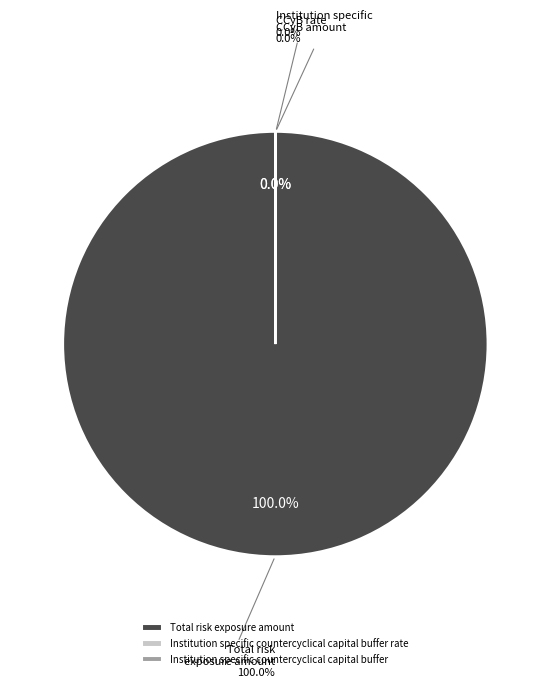

Rank the categories by value from highest to lowest.

Total risk exposure amount, Institution specific countercyclical capital buffer, Institution specific countercyclical capital buffer rate